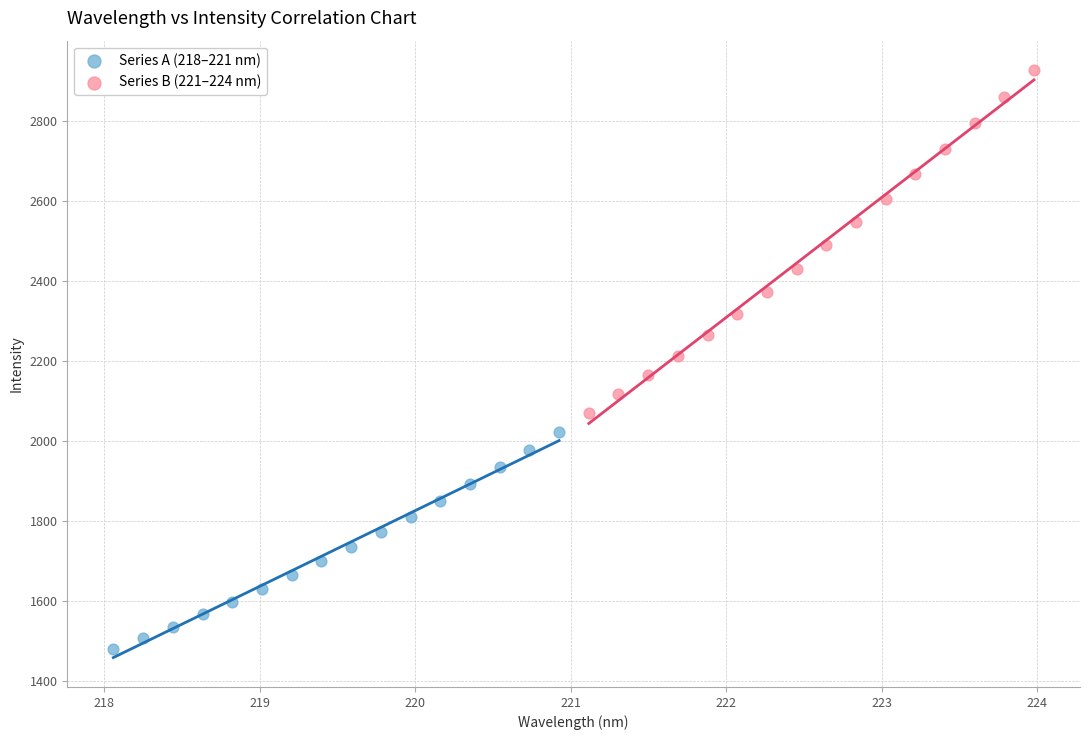

Which series contains the highest Y value?

Series B (221–224 nm)